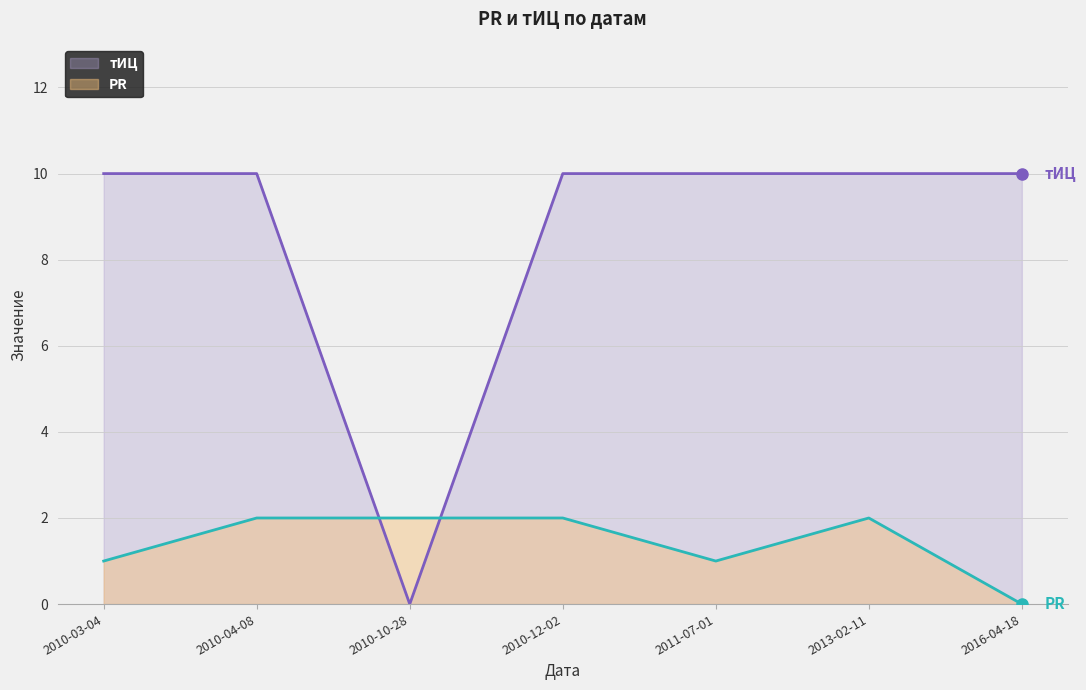

List the series in order of their peak value, lowest first.

PR (line), тИЦ (line)